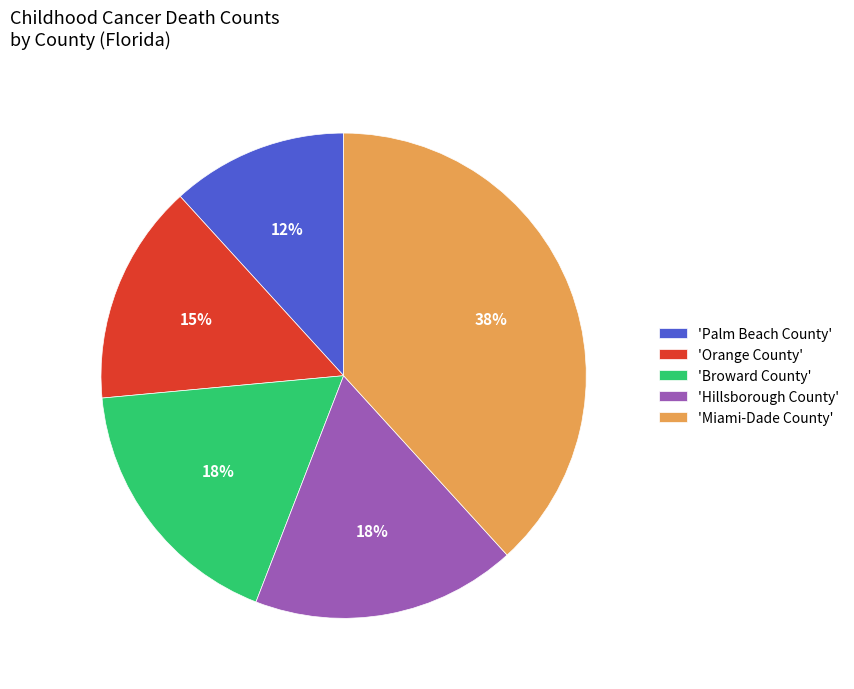

What is the largest slice in the pie chart?

'Miami-Dade County'